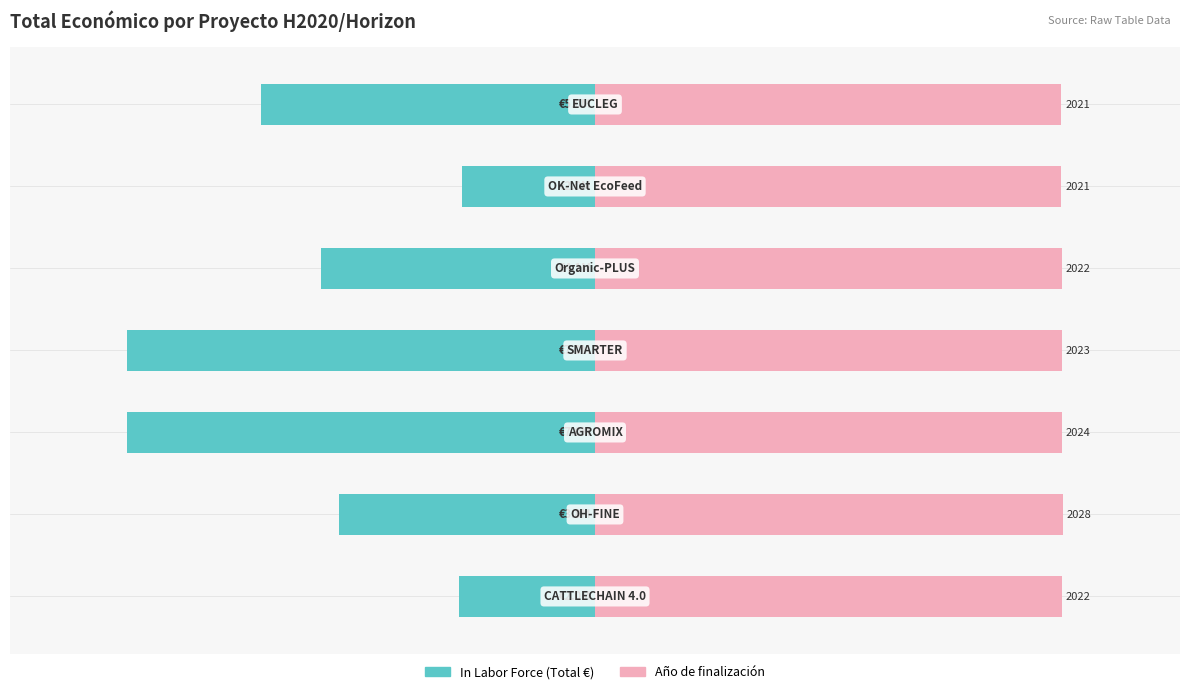

How many groups of bars are there?

7